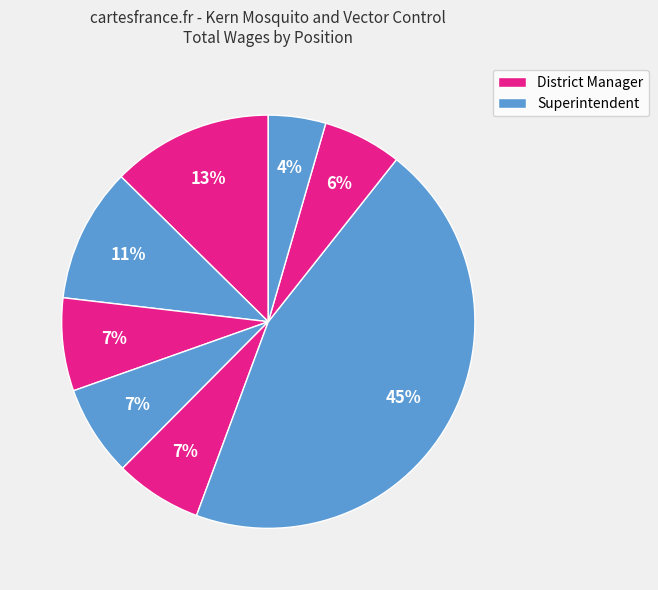

How many slices are in this pie chart?

8